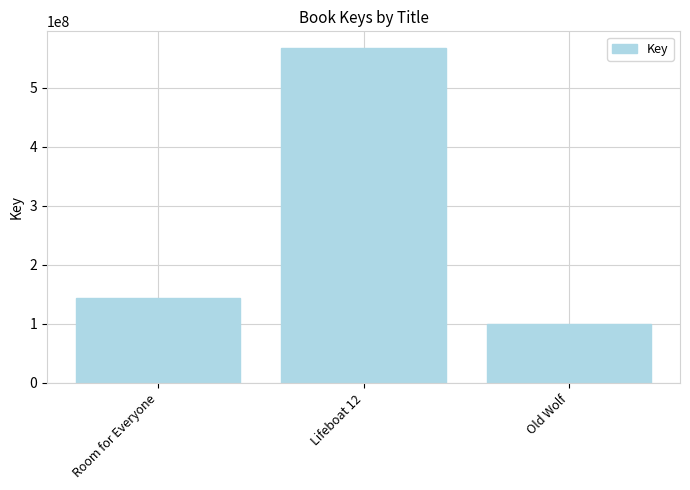

Where is the data nearest to the value 333788358?

Room for Everyone